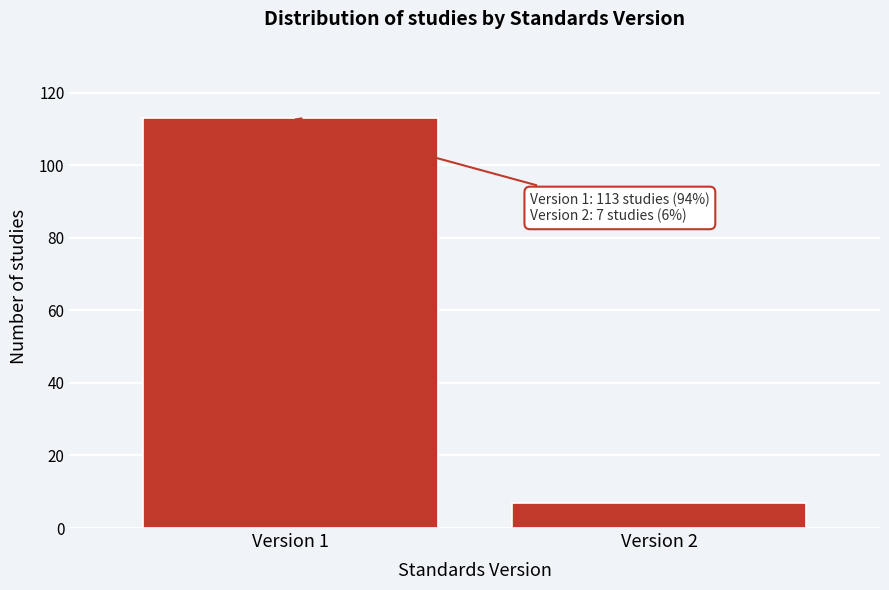

Reading left to right, transcribe all the data shown in this chart.

Version 1=113	Version 2=7